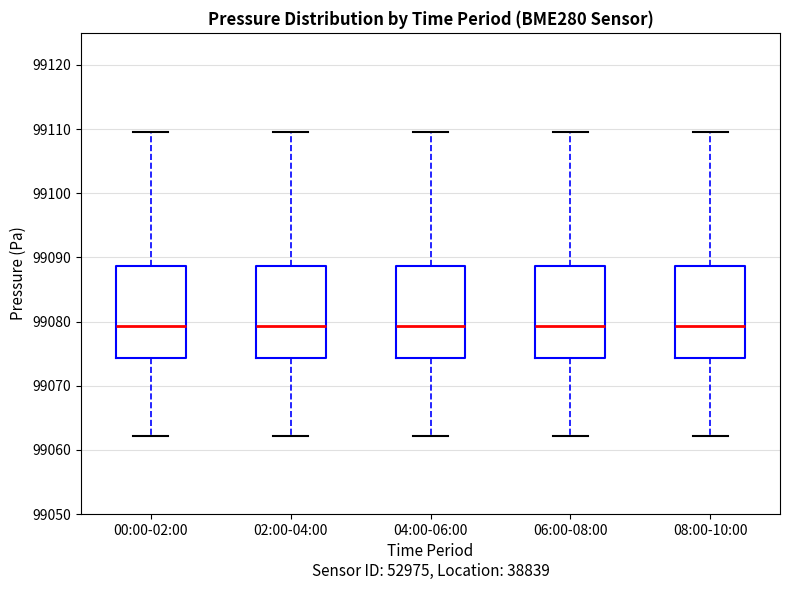

Reading left to right, transcribe this box plot: for each box, give where its median line is, the range the box spans, and where its two whiskers end, as read against the y-axis. The values are not printed on the chart, so give them approximately, as read against the axis.

00:00-02:00: median 99079, box 99074 to 99089, whiskers 99062 to 99110
02:00-04:00: median 99079, box 99074 to 99089, whiskers 99062 to 99110
04:00-06:00: median 99079, box 99074 to 99089, whiskers 99062 to 99110
06:00-08:00: median 99079, box 99074 to 99089, whiskers 99062 to 99110
08:00-10:00: median 99079, box 99074 to 99089, whiskers 99062 to 99110